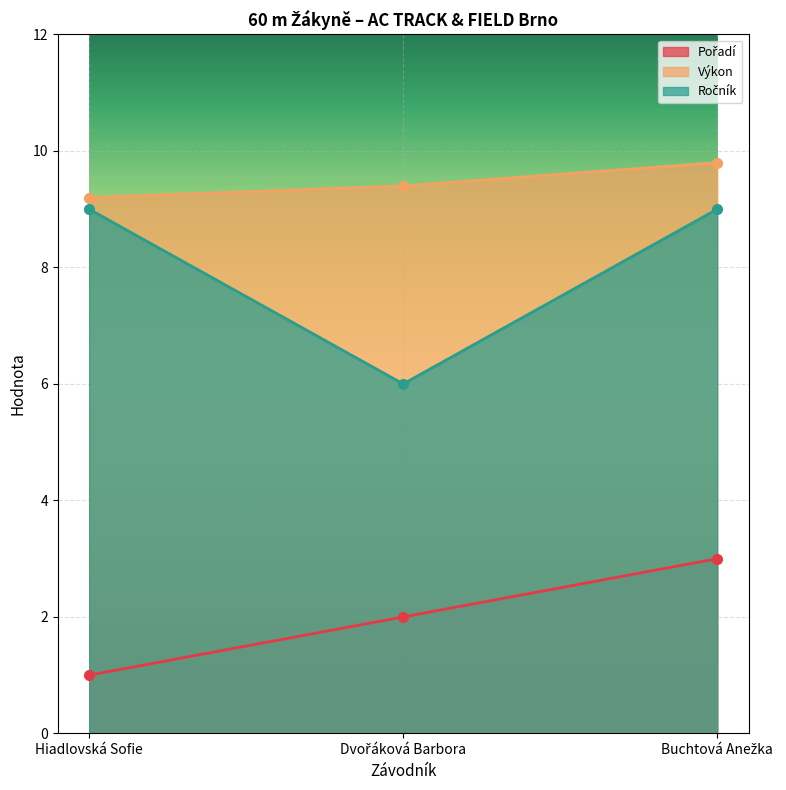

Rank the series by their average value, from lowest to highest.

Pořadí, Ročník, Výkon